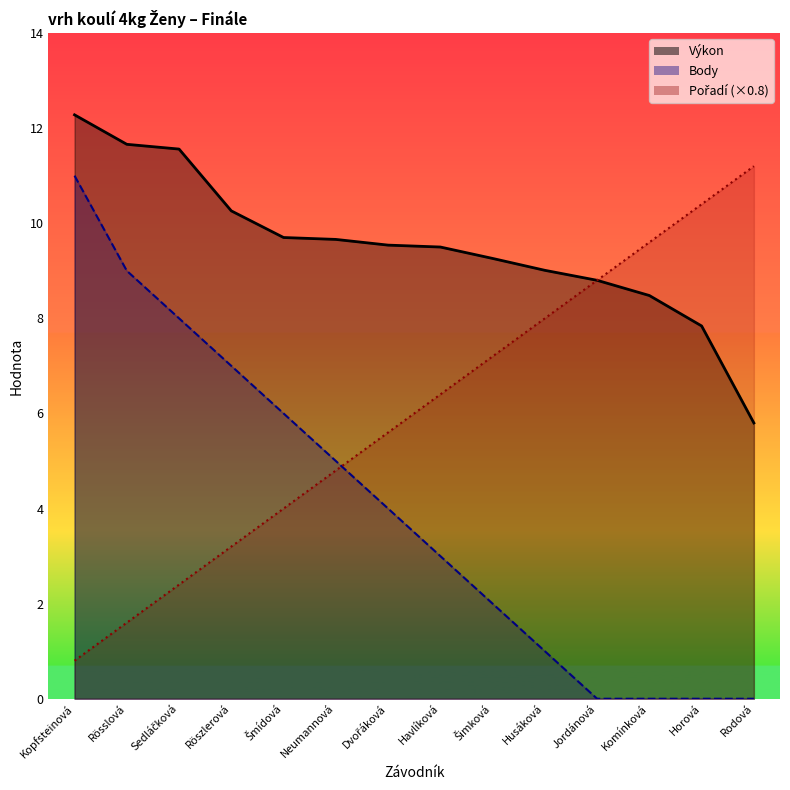

At which category is the sum across all series the highest?

Kopfsteinová